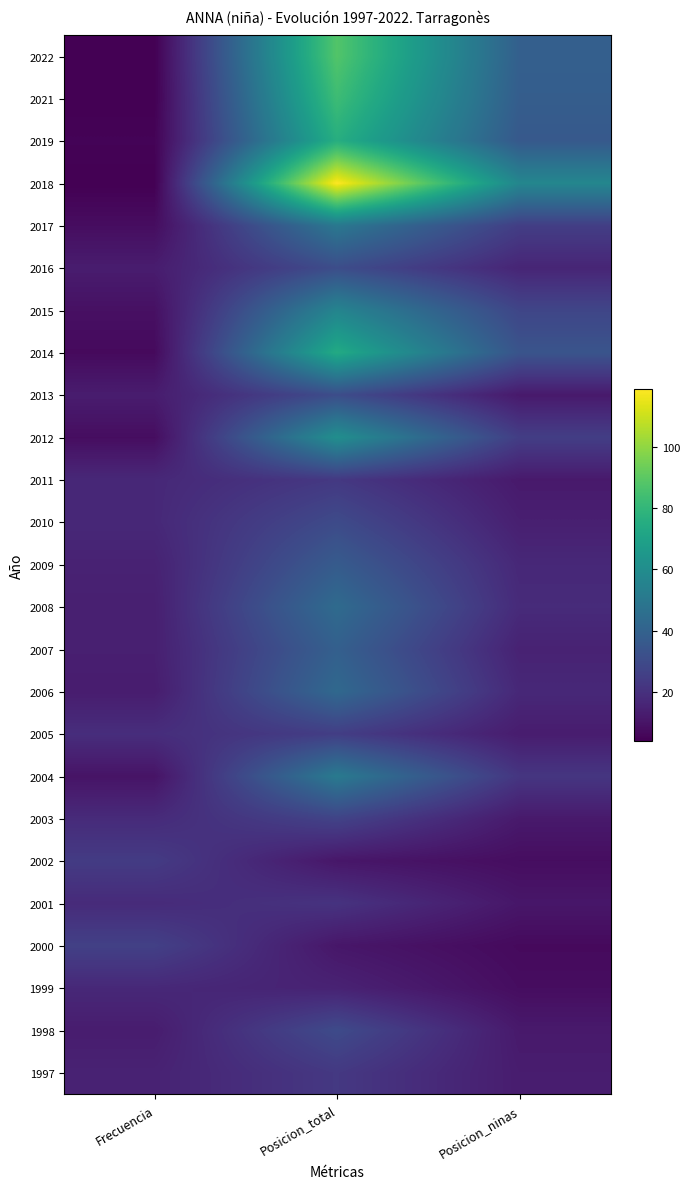

Reading left to right, list all the values displayed in this chart.

2022: Frecuencia=4	Posicion_total=88	Posicion_ninas=39
2021: Frecuencia=4	Posicion_total=83	Posicion_ninas=38
2019: Frecuencia=5	Posicion_total=76	Posicion_ninas=36
2018: Frecuencia=4	Posicion_total=119	Posicion_ninas=57
2017: Frecuencia=8	Posicion_total=50	Posicion_ninas=25
2016: Frecuencia=13	Posicion_total=31	Posicion_ninas=16
2015: Frecuencia=9	Posicion_total=56	Posicion_ninas=28
2014: Frecuencia=7	Posicion_total=74	Posicion_ninas=34
2013: Frecuencia=13	Posicion_total=31	Posicion_ninas=12
2012: Frecuencia=8	Posicion_total=61	Posicion_ninas=25
2011: Frecuencia=17	Posicion_total=23	Posicion_ninas=12
2010: Frecuencia=17	Posicion_total=30	Posicion_ninas=14
2009: Frecuencia=15	Posicion_total=37	Posicion_ninas=17
2008: Frecuencia=14	Posicion_total=44	Posicion_ninas=18
2007: Frecuencia=14	Posicion_total=39	Posicion_ninas=15
2006: Frecuencia=13	Posicion_total=43	Posicion_ninas=17
2005: Frecuencia=19	Posicion_total=25	Posicion_ninas=13
2004: Frecuencia=10	Posicion_total=51	Posicion_ninas=22
2003: Frecuencia=18	Posicion_total=27	Posicion_ninas=12
2002: Frecuencia=24	Posicion_total=11	Posicion_ninas=8
2001: Frecuencia=18	Posicion_total=21	Posicion_ninas=11
2000: Frecuencia=26	Posicion_total=11	Posicion_ninas=7
1999: Frecuencia=17	Posicion_total=15	Posicion_ninas=8
1998: Frecuencia=13	Posicion_total=30	Posicion_ninas=12
1997: Frecuencia=15	Posicion_total=23	Posicion_ninas=13